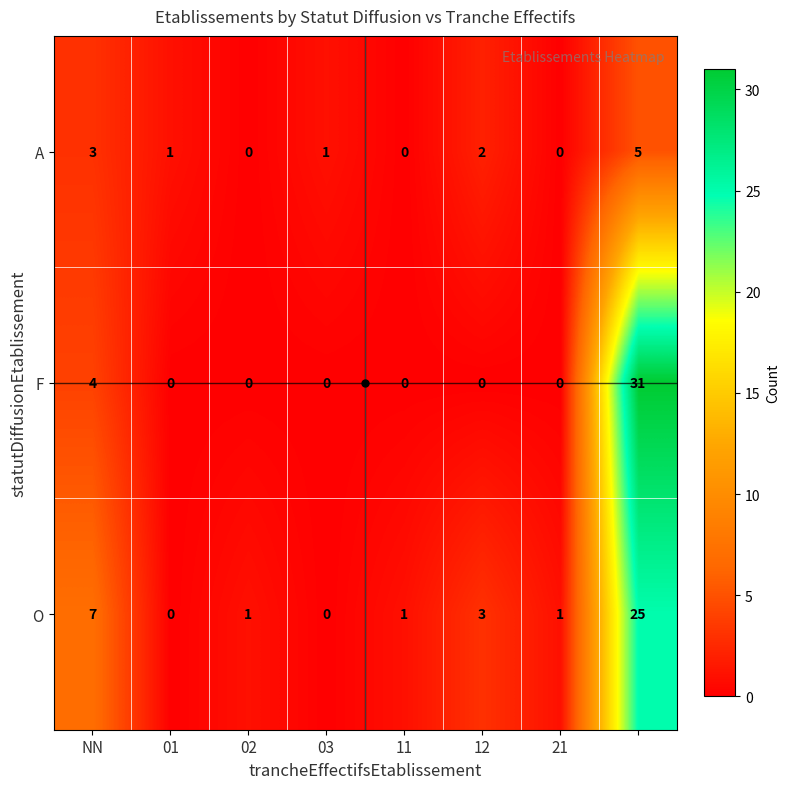

Count the F values in the range 0 to 4.

7